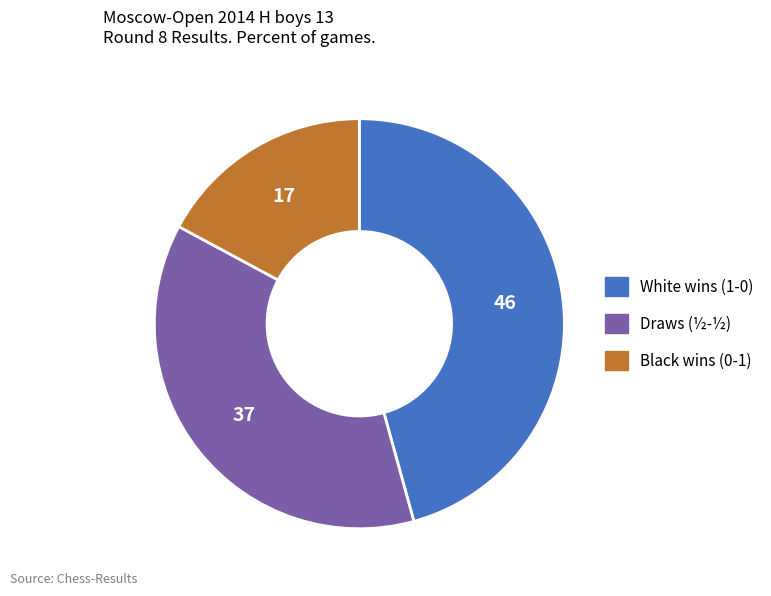

Does any single category account for the majority?

No